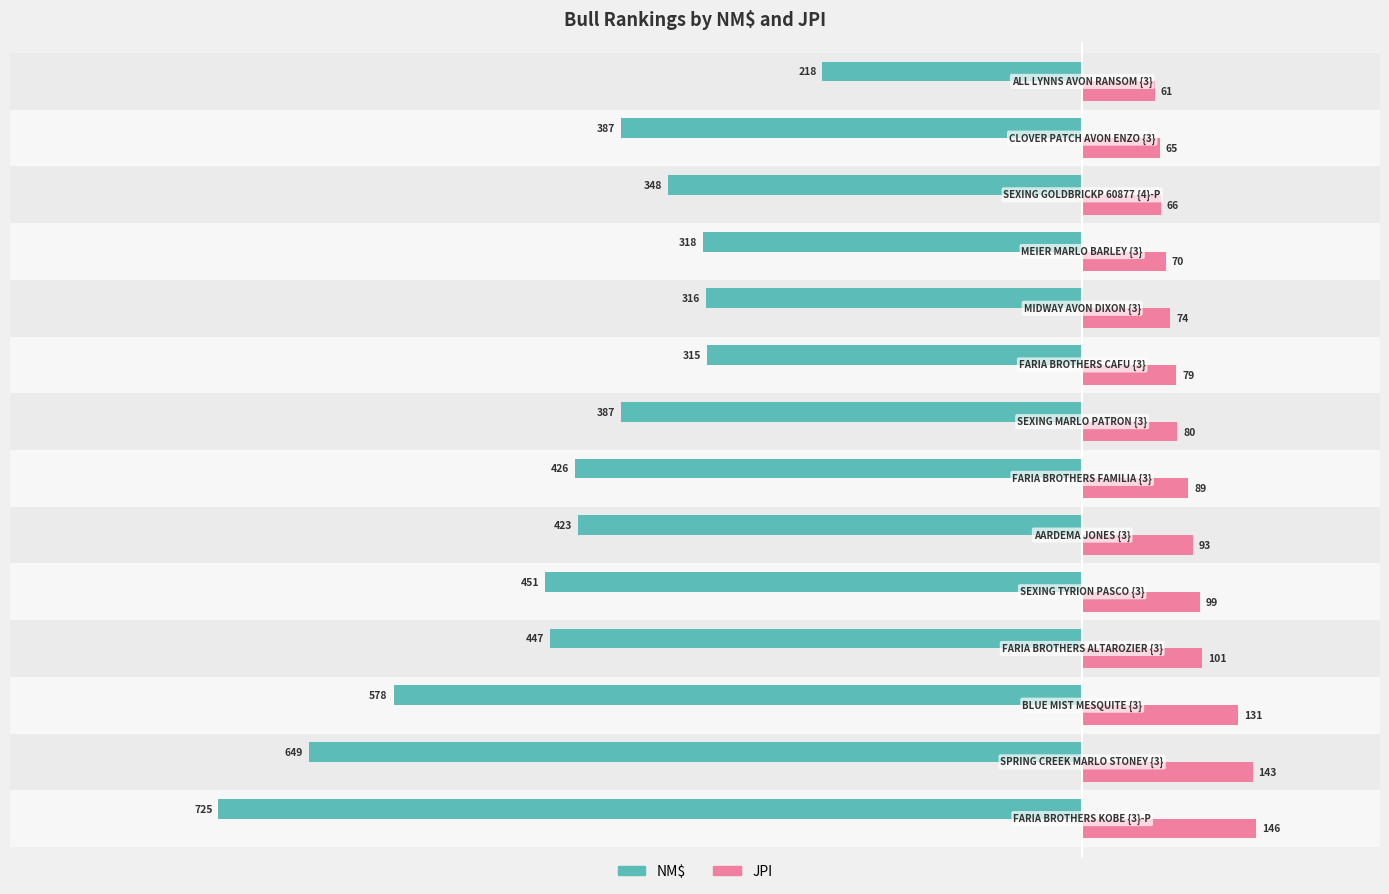

Which series has the largest range (max minus min)?

NM$